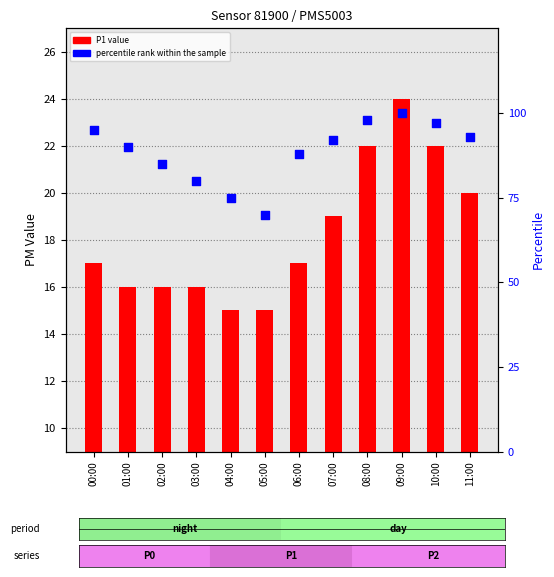

At which category is the sum across all series the highest?

09:00